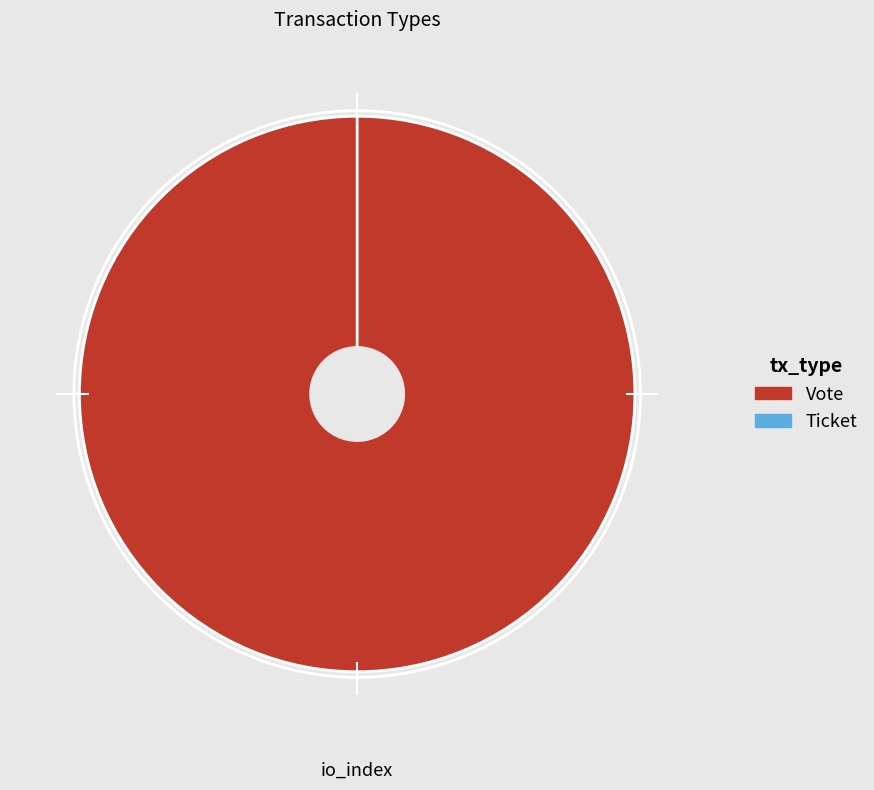

Which slice is the smallest?

Ticket